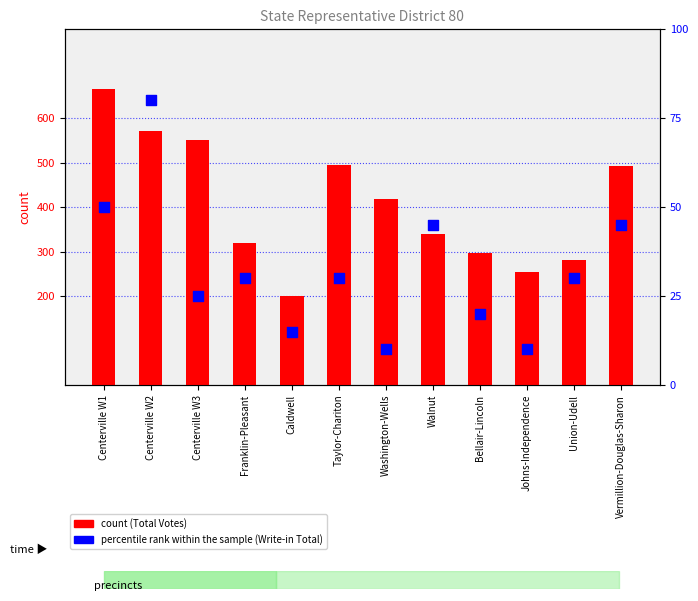

Which series reaches the minimum Y coordinate?

percentile rank within the sample (Write-in)